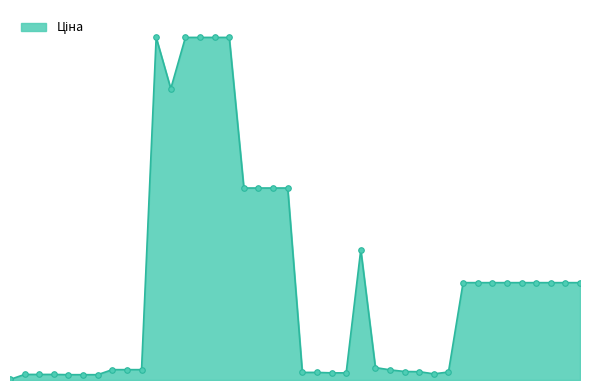

Is this an area chart (filled region under the line)?

Yes